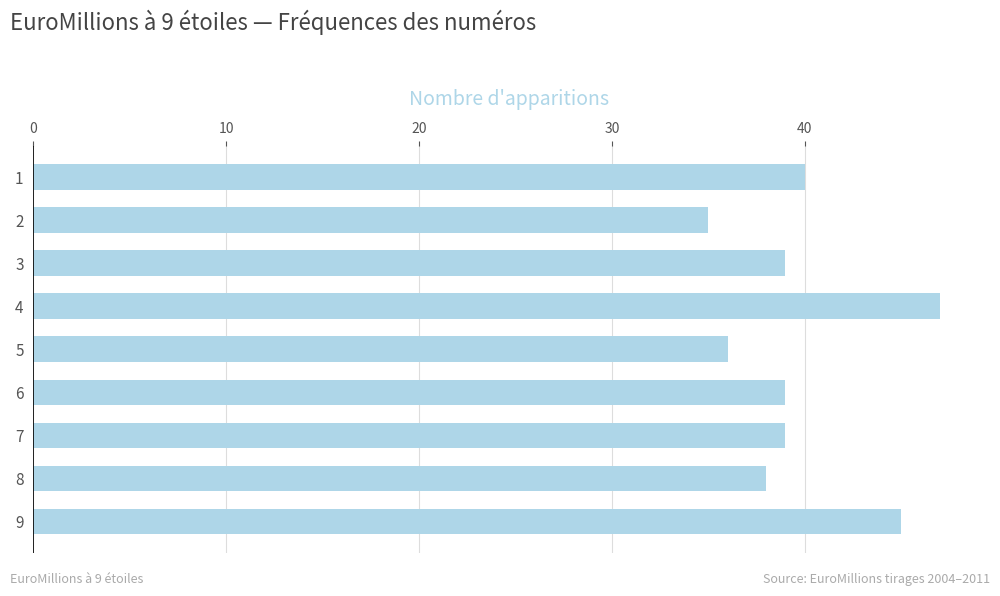

Between 5 and 4, which is larger?

4